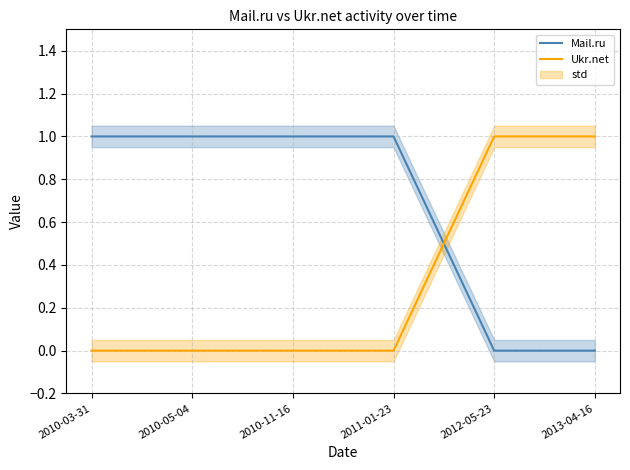

True or false: Ukr.net and Mail.ru cross at least once.

True